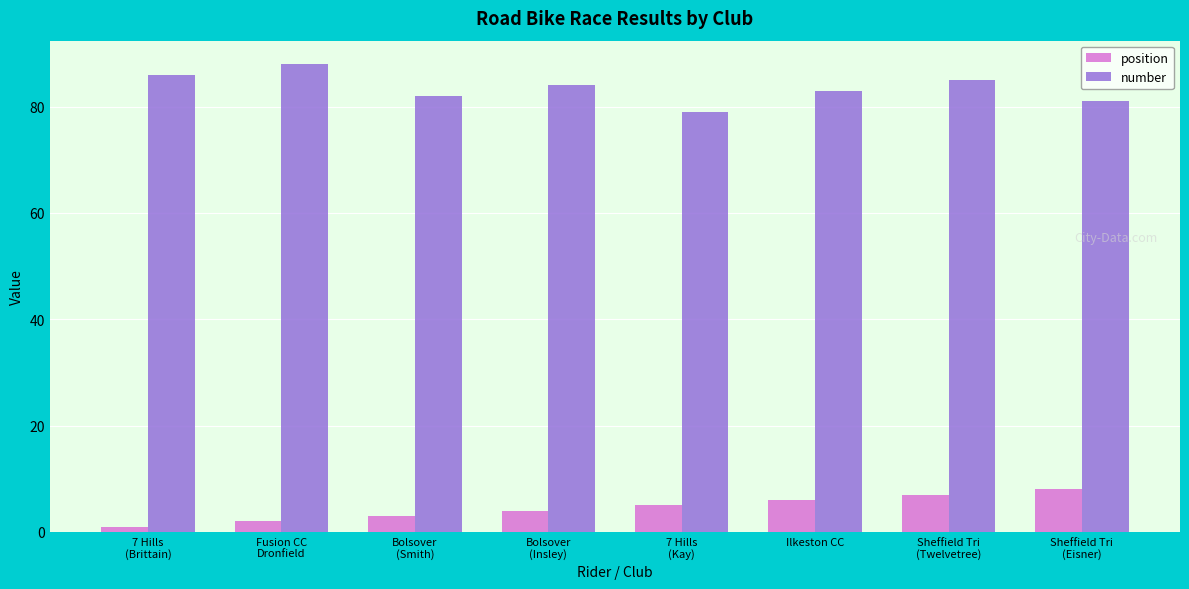

At Sheffield Tri
(Eisner), list the series in order from smallest to largest.

position, number